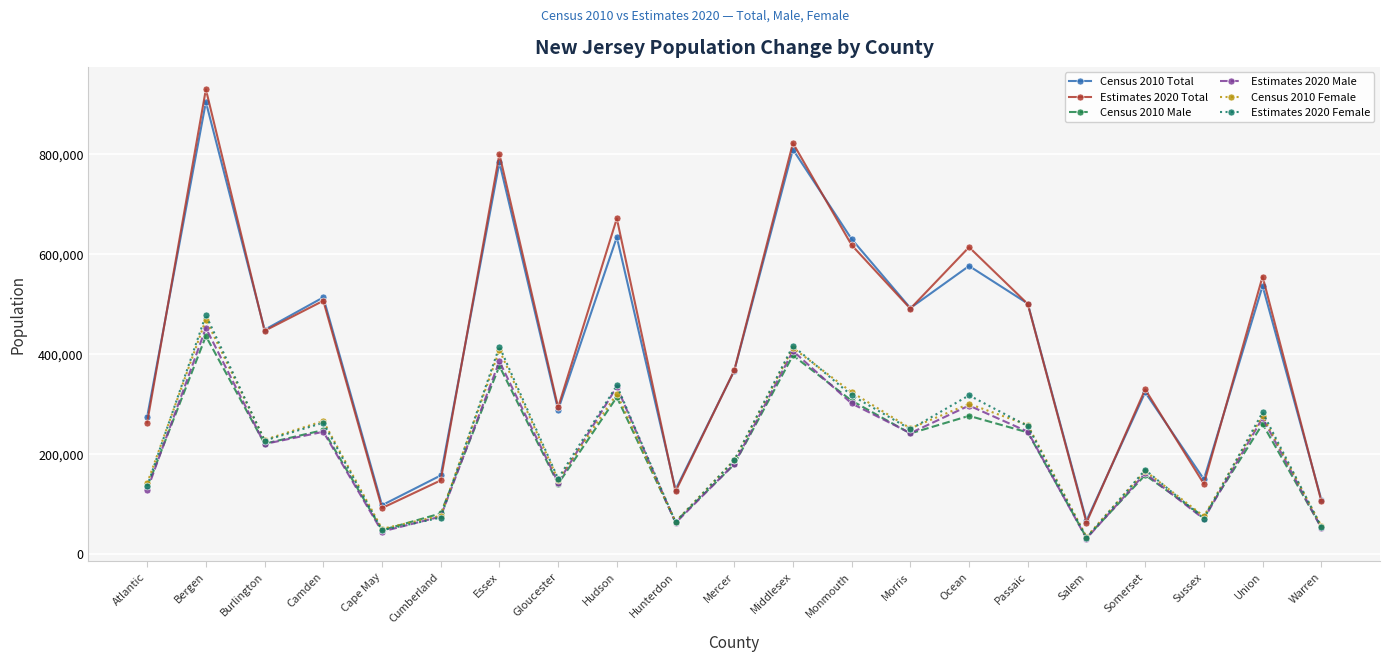

How many data points does each series have?

21